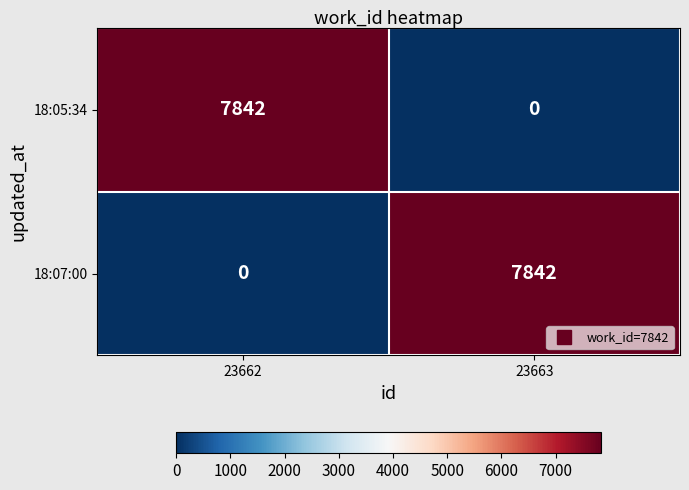

Read the 18:07:00 value at 23663, to the nearest 50.

7850